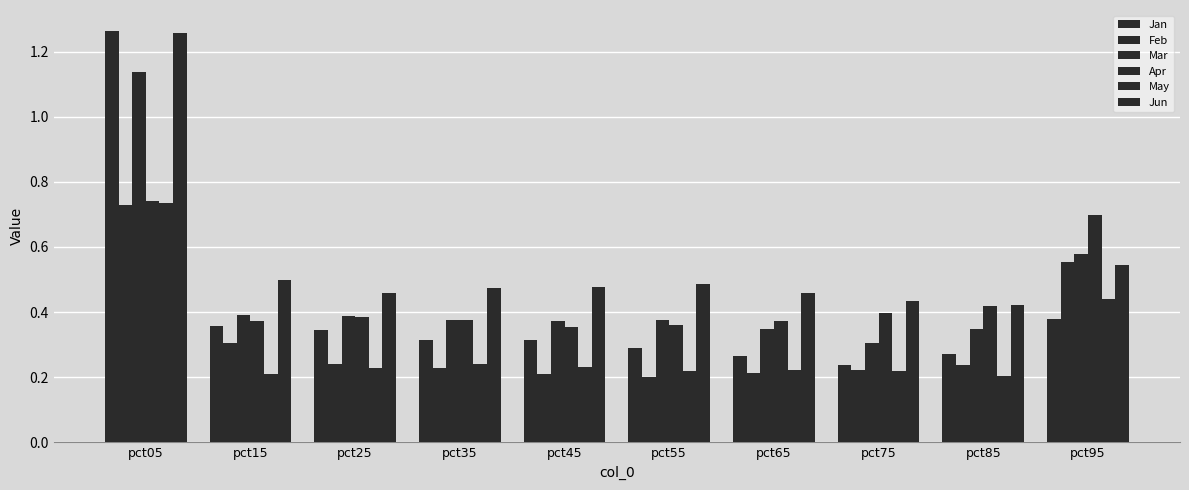

How many groups of bars are there?

10